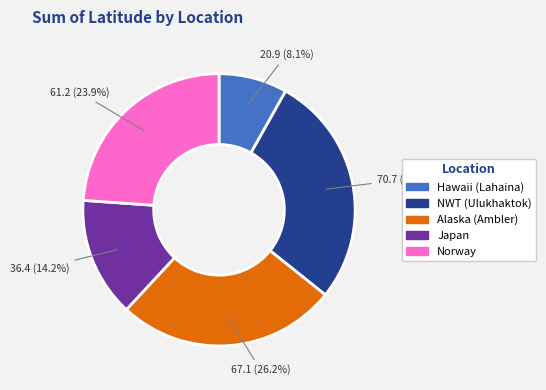

Is there a majority slice in this chart?

No